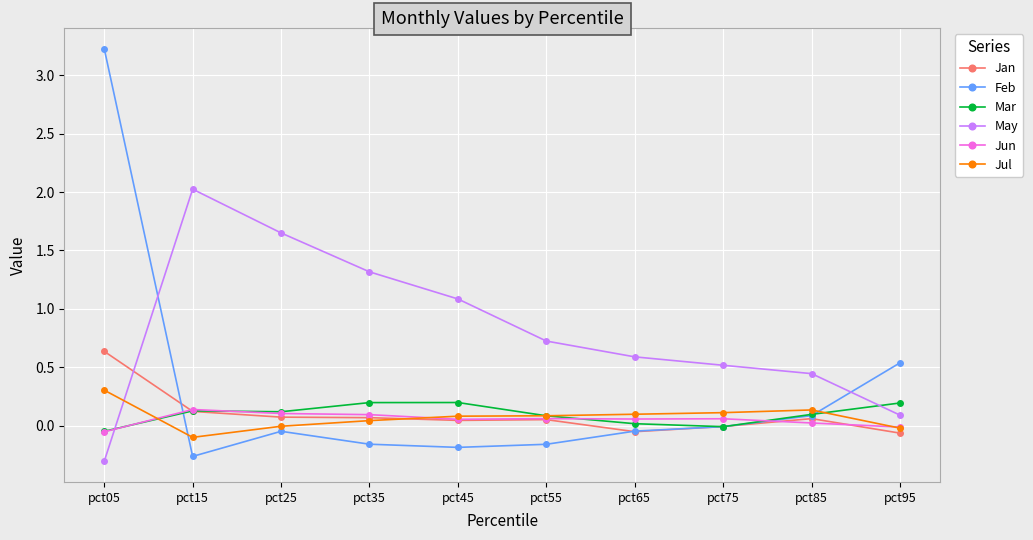

Is the value of Jan at pct35 greater than the value of May at pct35?

No